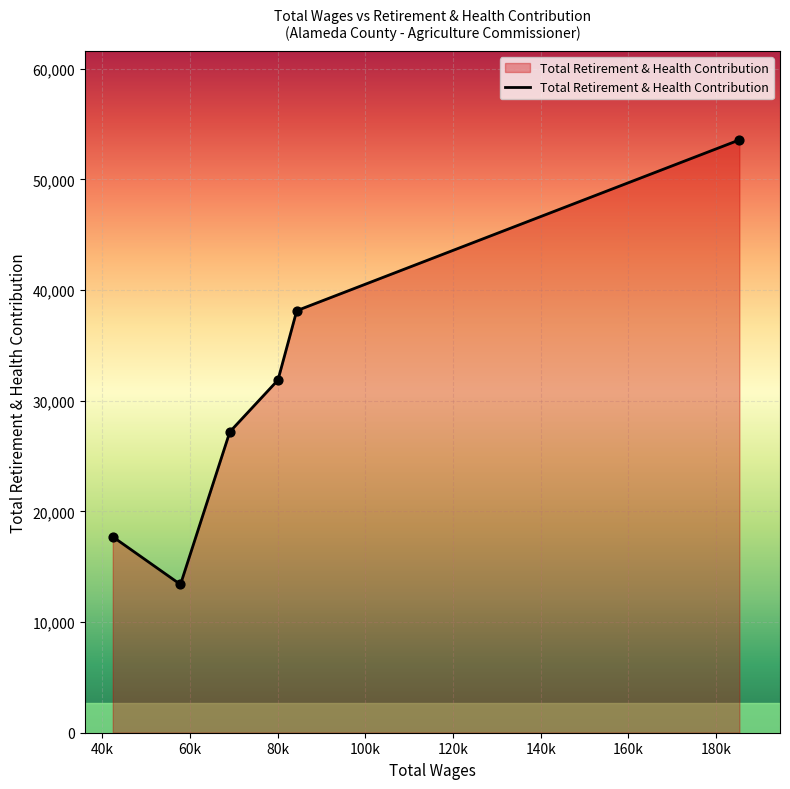

What is the difference between the maximum and second lowest values?

35868